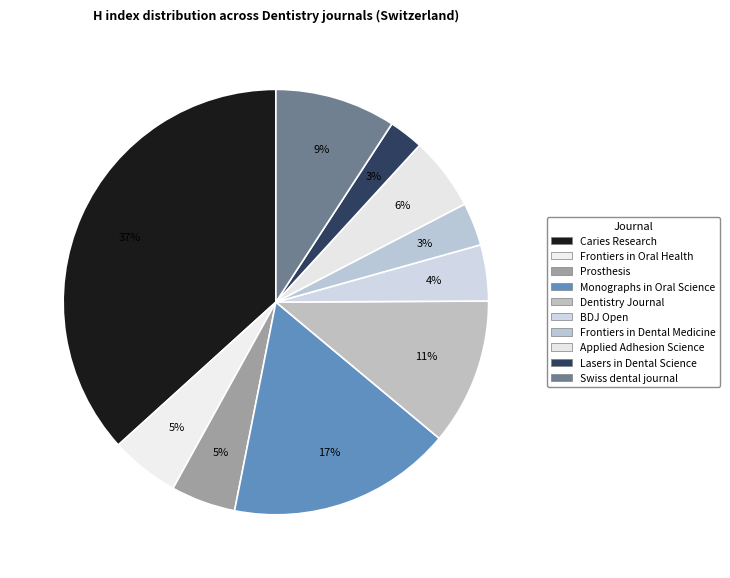

To the nearest percent, what is the average slice percentage?

10%